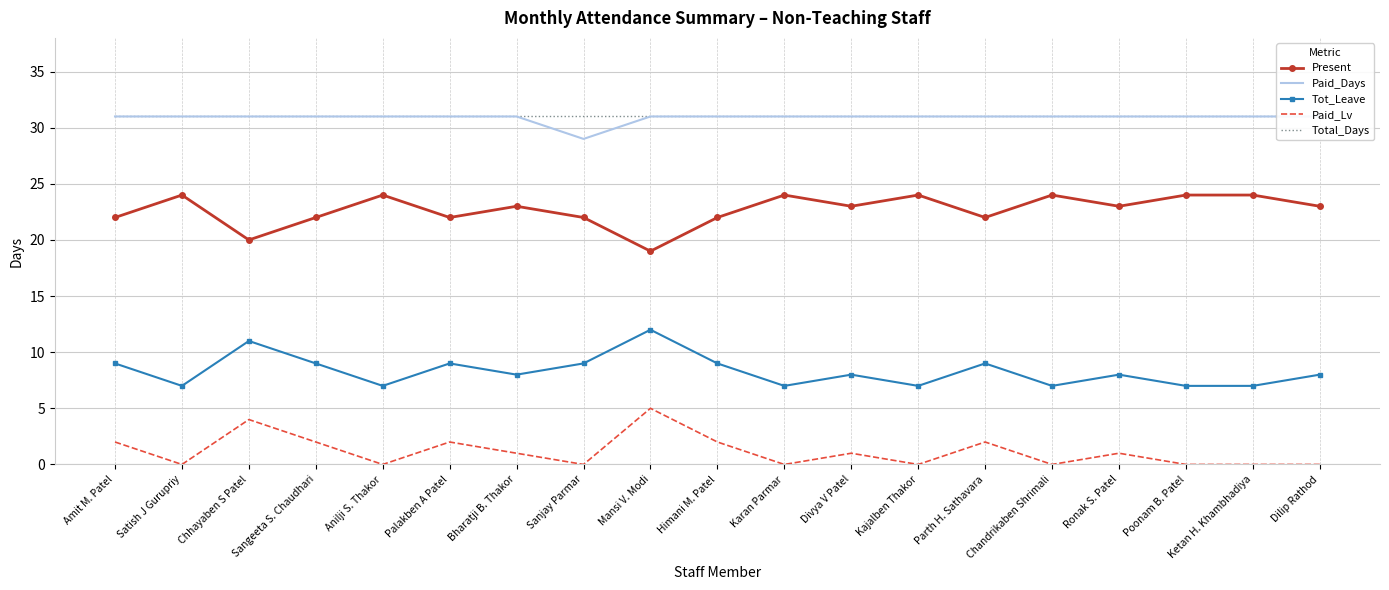

How many data points does each series have?

19